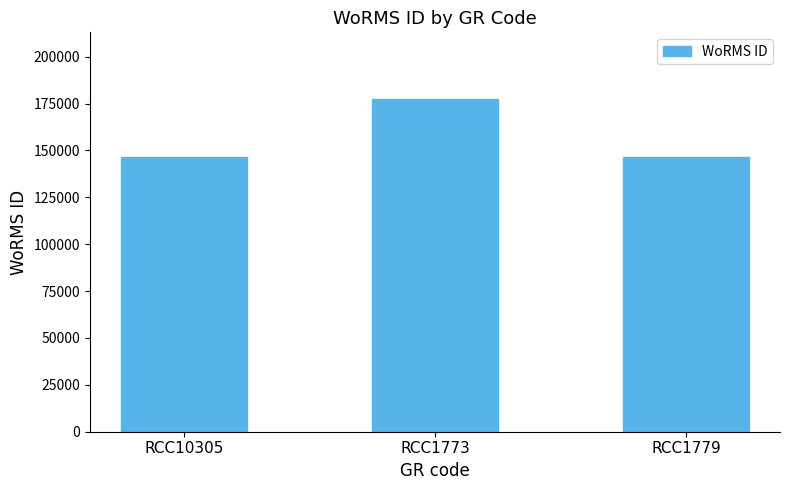

Count the number of data series in this chart.

1